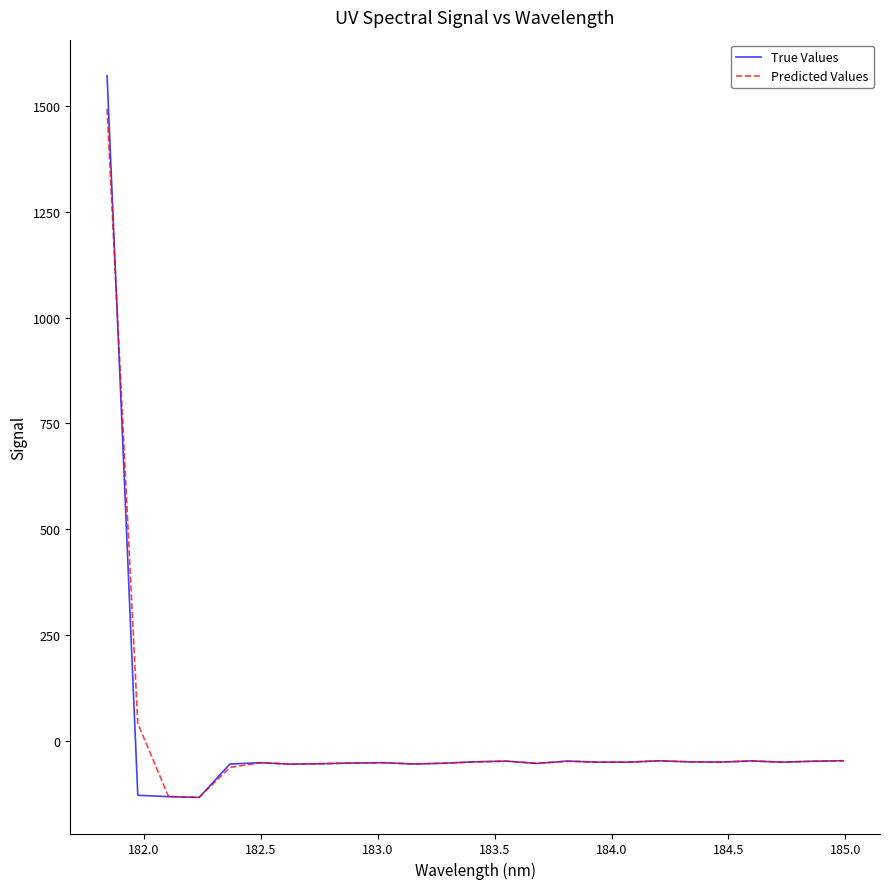

Which series has the largest range (max minus min)?

True Values